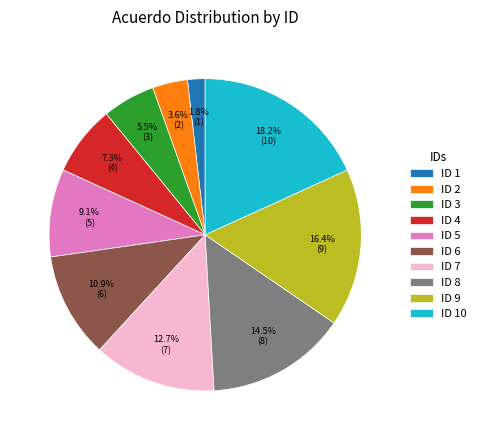

Approximately how many times larger is the value at ID 5 compared to ID 8?

0.6